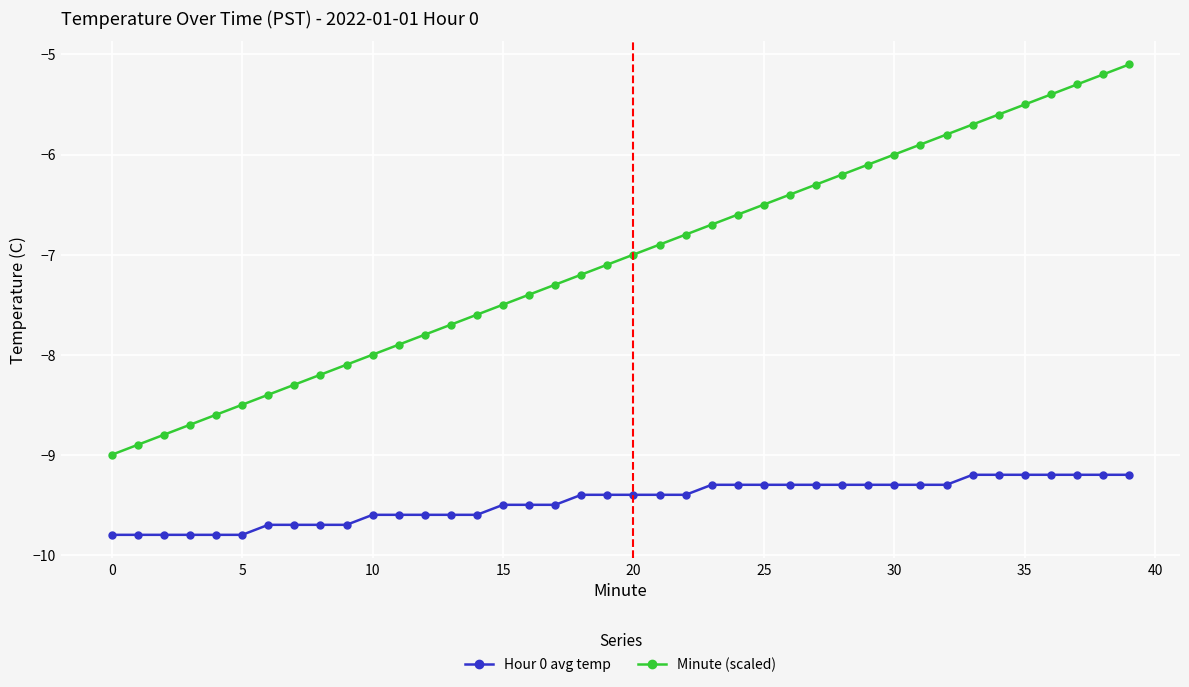

True or false: Hour 0 avg temp and Minute (scaled) intersect in this chart.

False